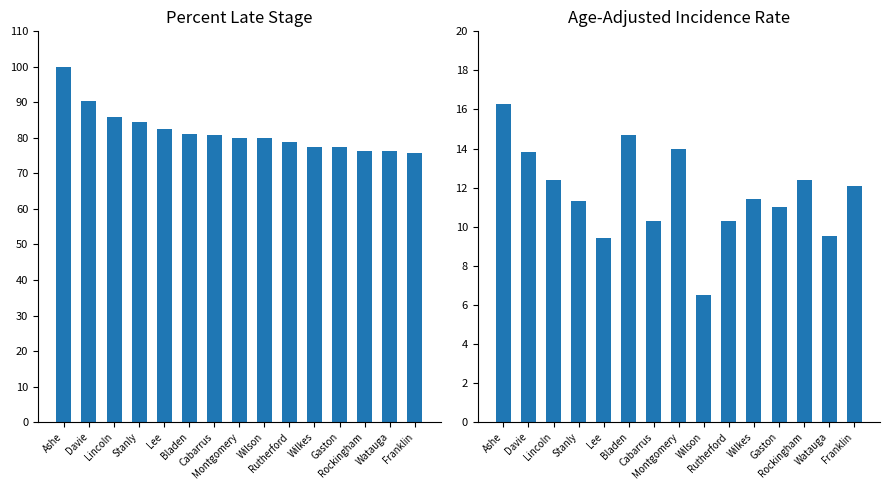

What position from the right is Davie?

14